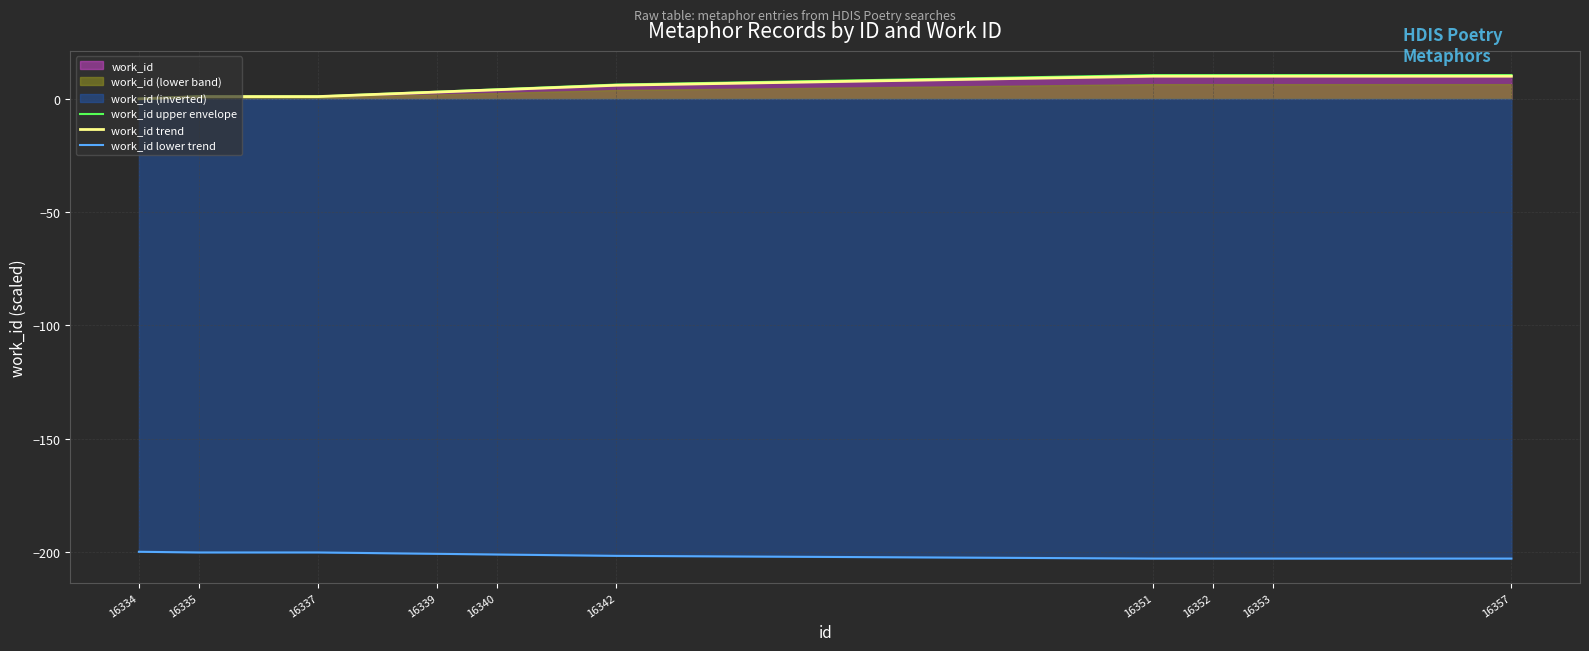

True or false: work_id lower trend has more than 2 interior local peaks.

False